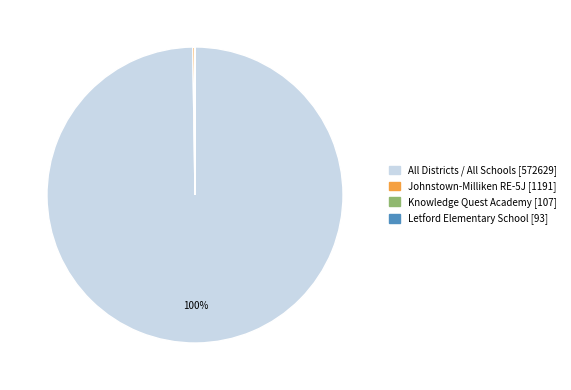

To the nearest percent, what is the difference between the largest and smallest slice percentages?

100%